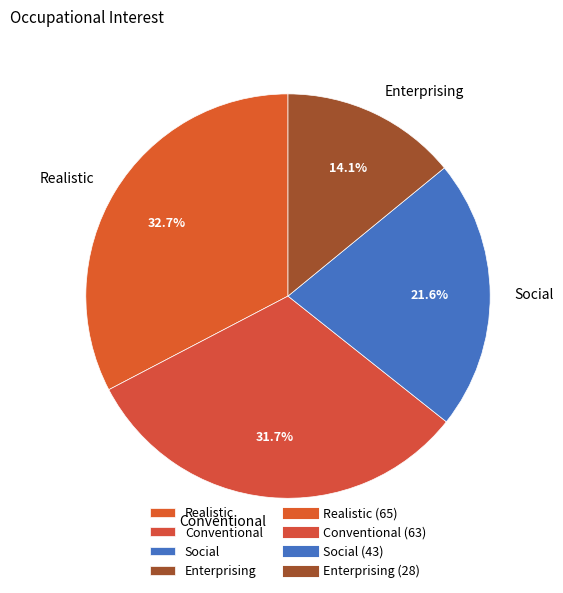

Is Realistic the majority of the pie?

No